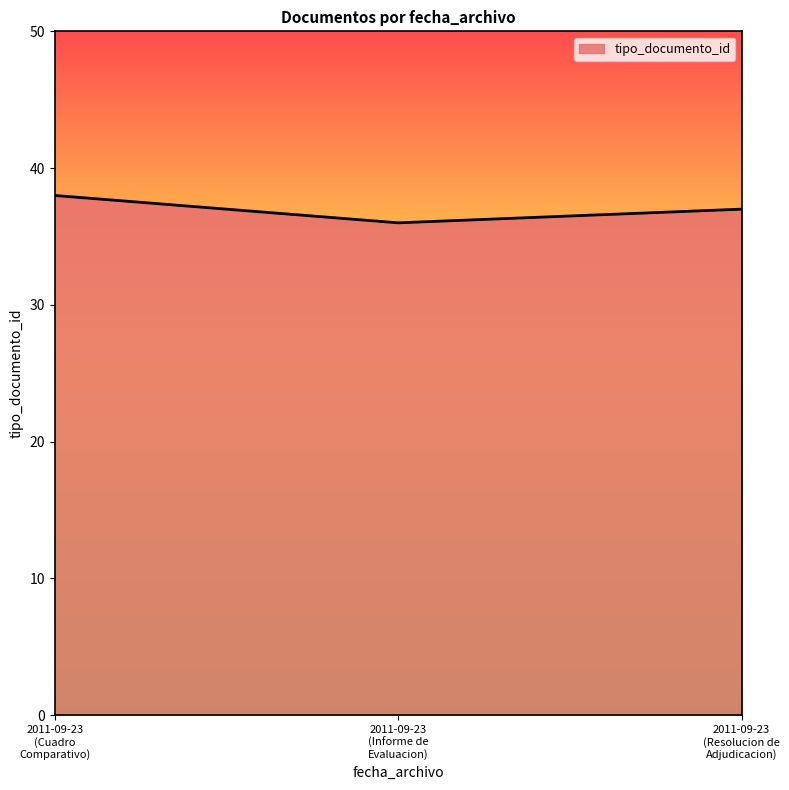

How many lines are shown in the chart?

1